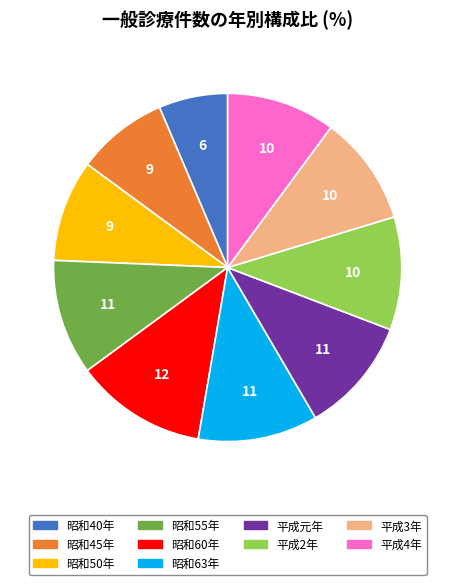

How many segments does this pie chart have?

10